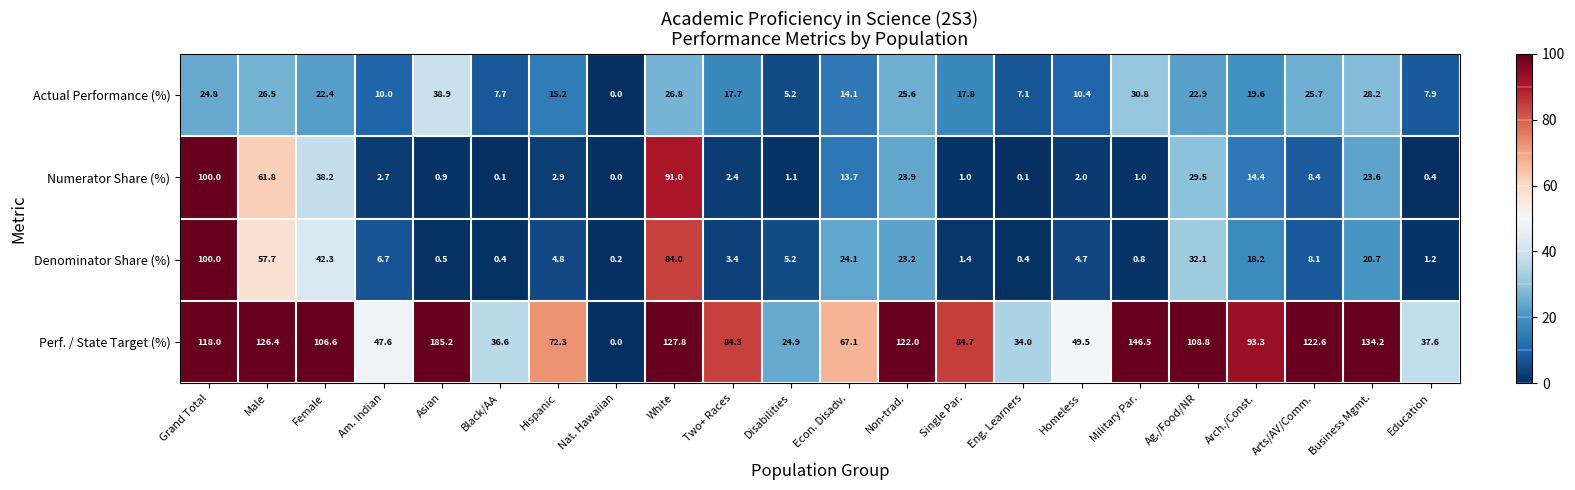

At which category is the sum across all series the highest?

Grand Total